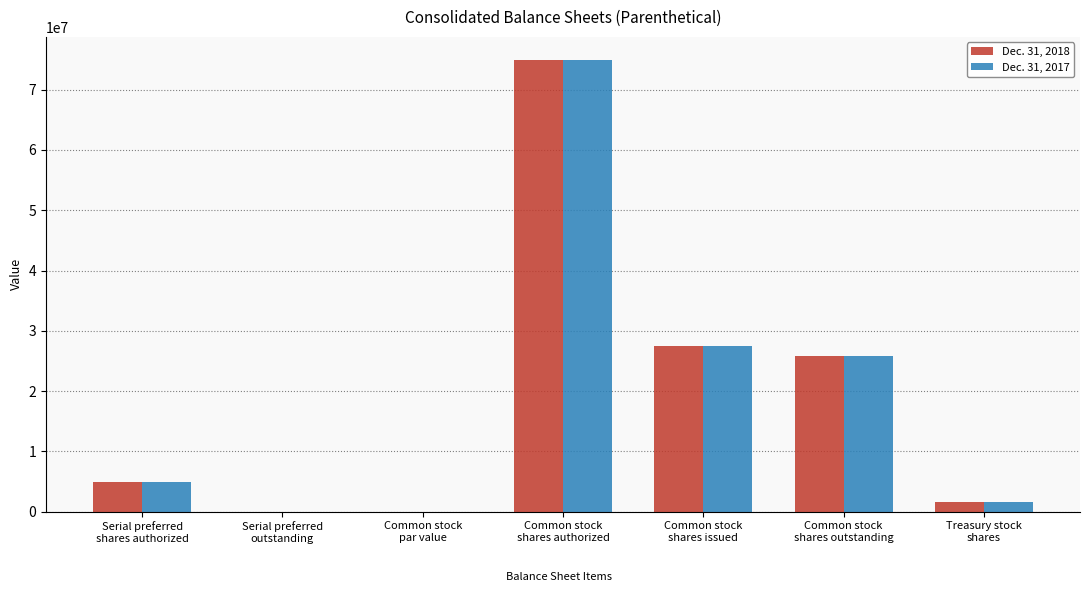

What is the sum of all Dec. 31, 2018 values?

135118000.0